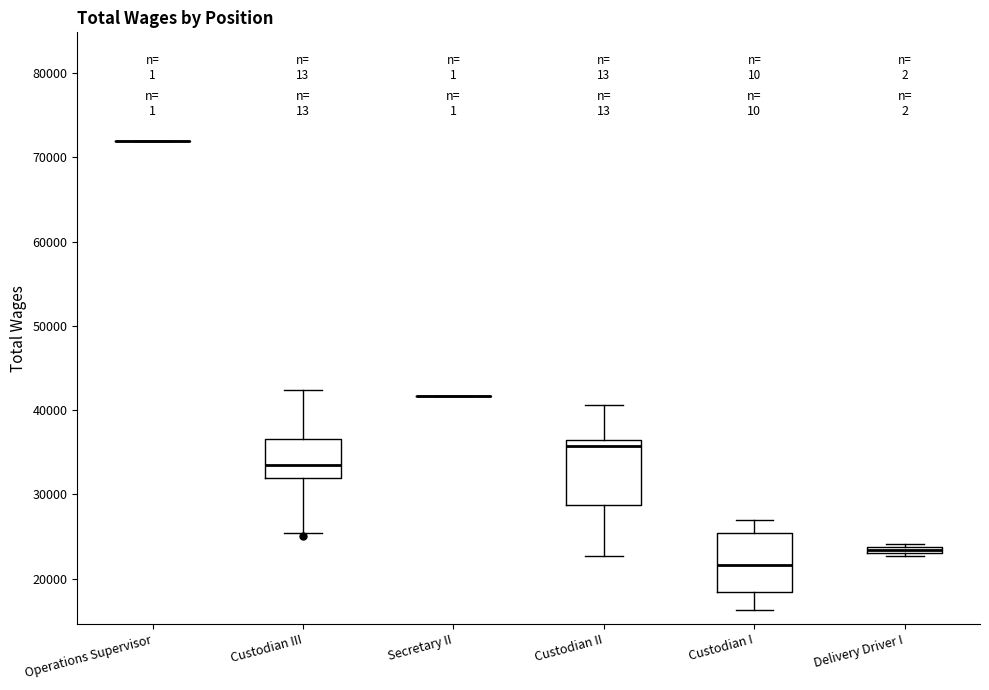

Where does the median line of the box for Custodian I sit on the y-axis? The values are not printed on the chart, so give them approximately, as read against the axis.

22000